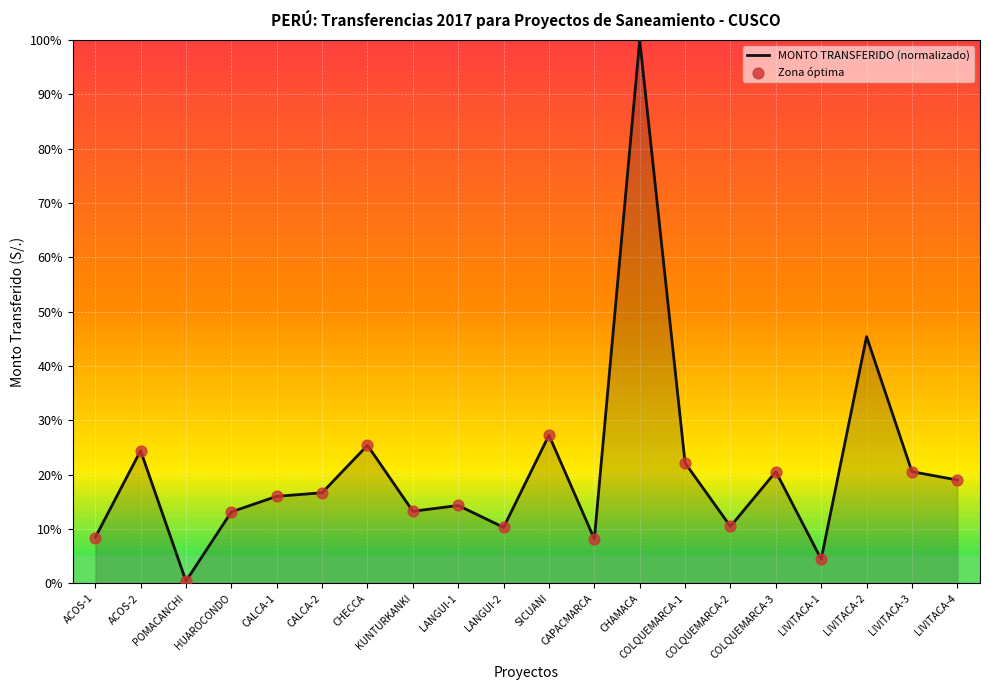

What is the change in value from KUNTURKANKI to SICUANI?

+14.0